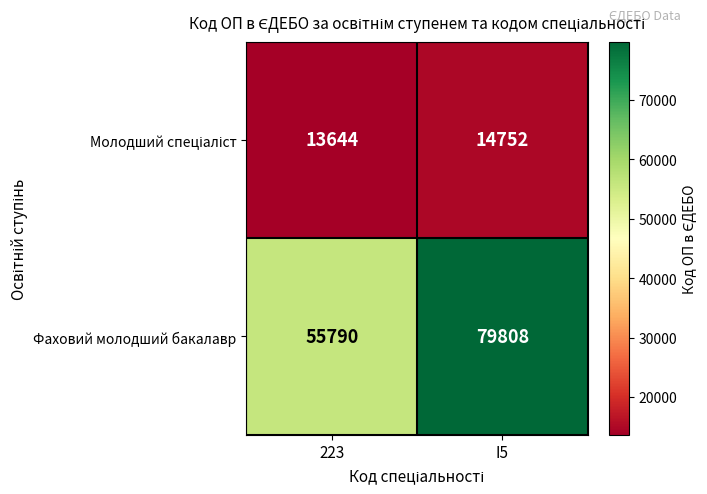

What is the difference between the Фаховий молодший бакалавр values at 223 and I5?

24018